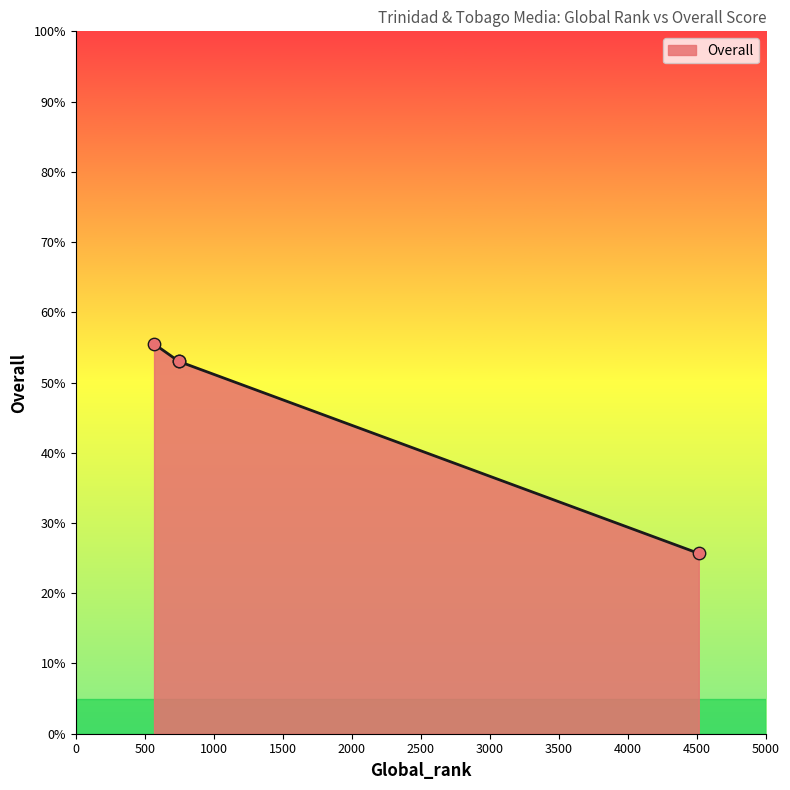

What is the ratio of the value at 4513 to the value at 567?

0.5